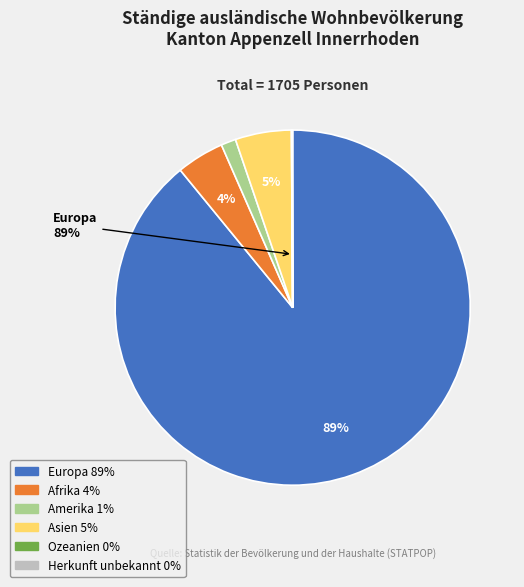

What percentage is the Afrika slice, to the nearest percent?

4%